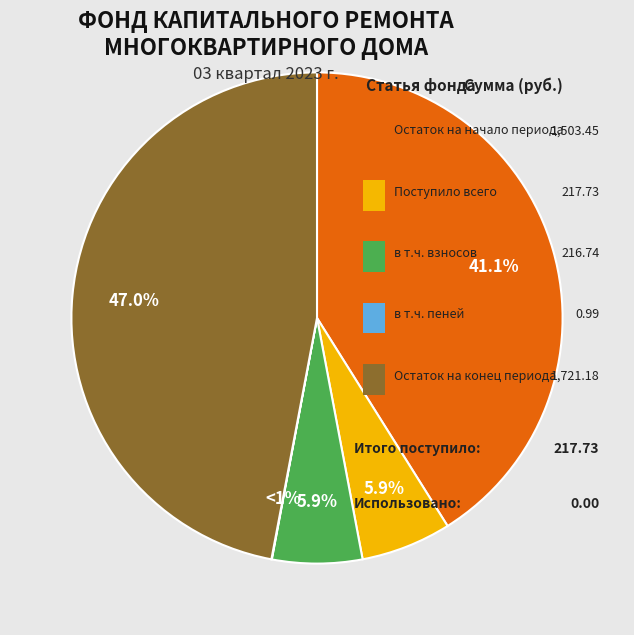

Is there a majority slice in this chart?

No